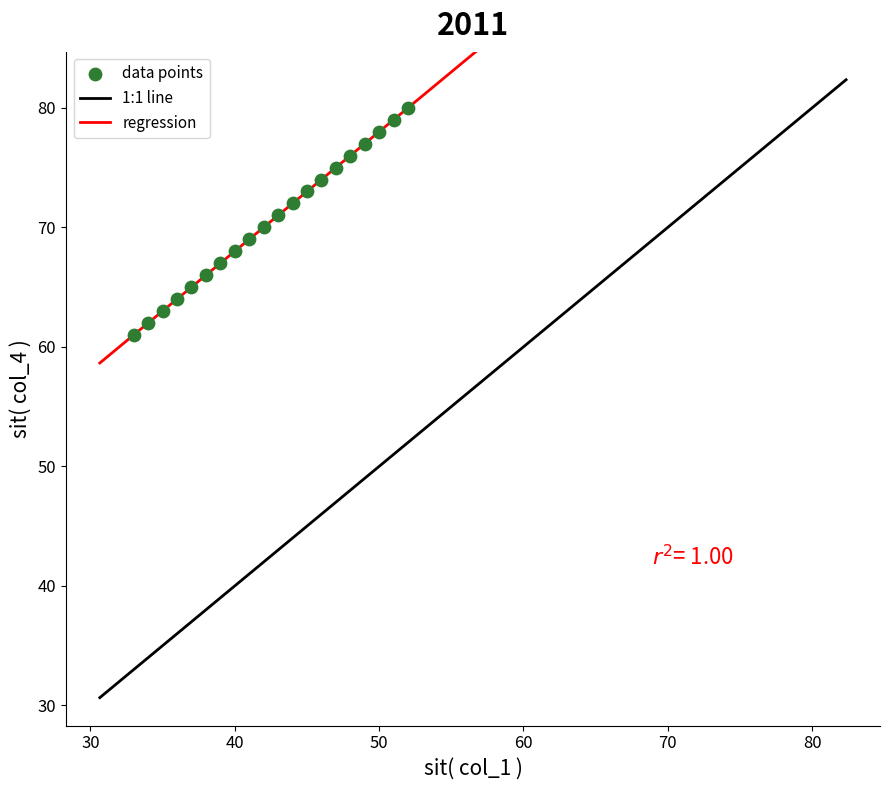

What is the range of X values (max minus min)?

19